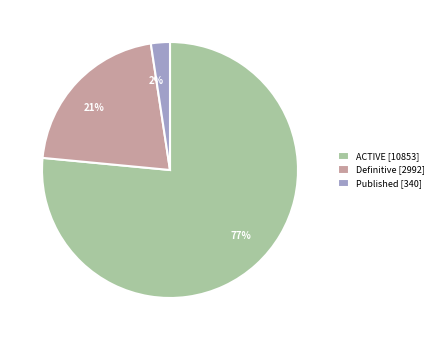

What percentage is the Definitive slice, to the nearest percent?

21%